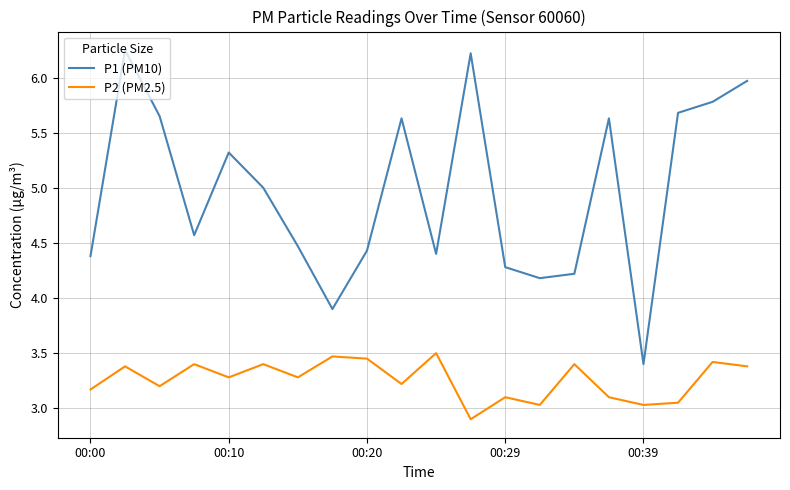

Which series has the largest total across all categories?

P1 (PM10)